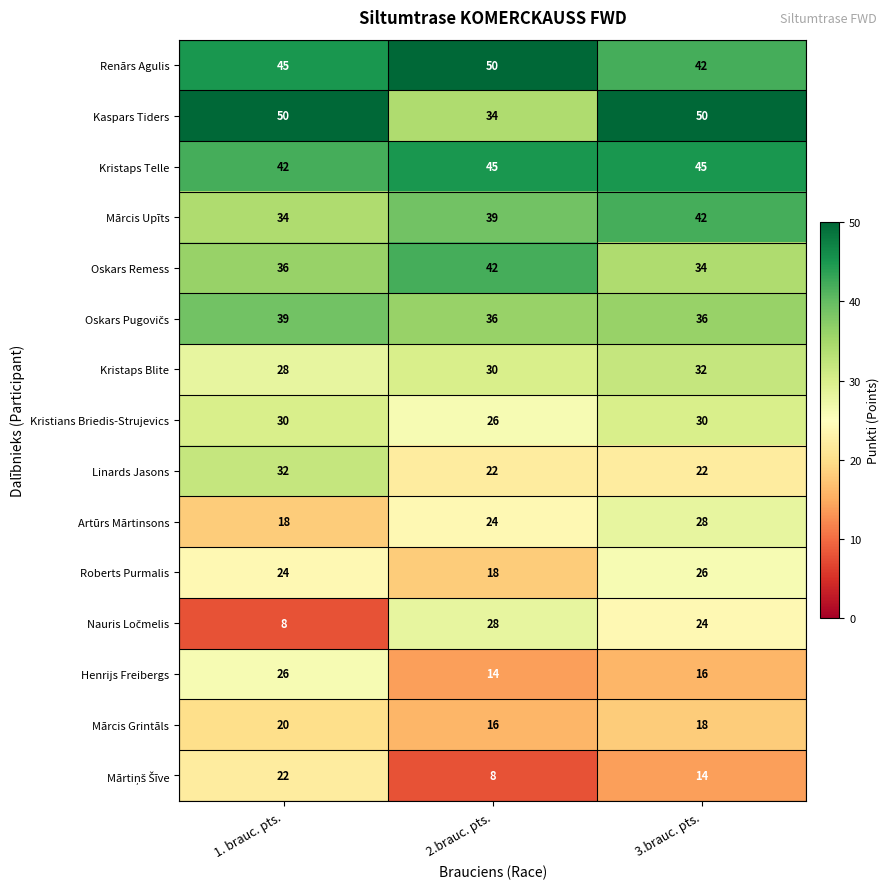

How many distinct data groups are displayed?

15